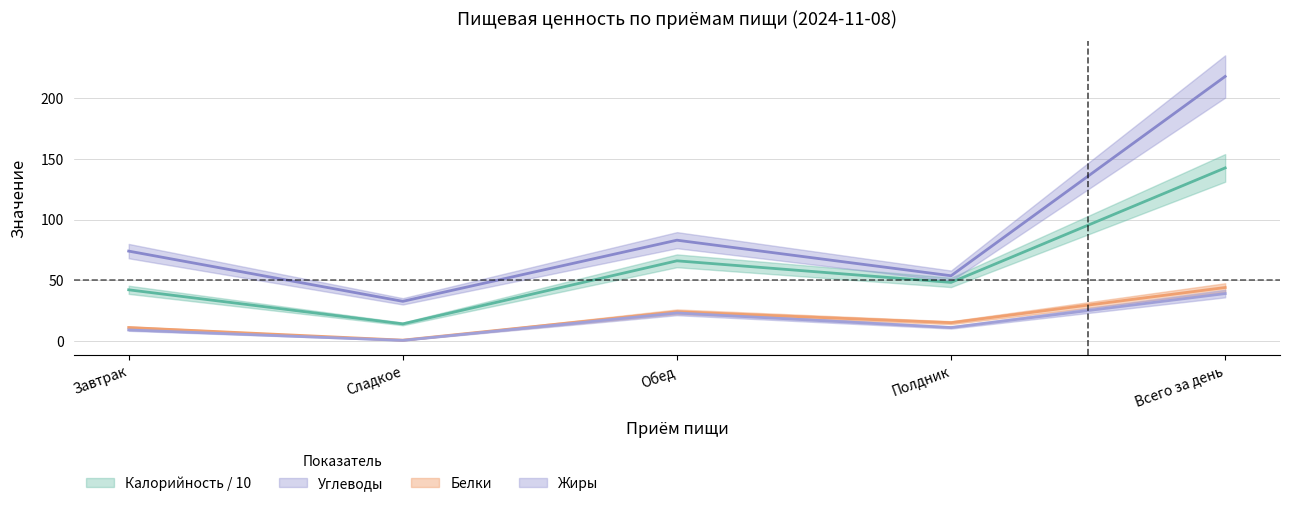

True or false: Белки and Калорийность intersect in this chart.

False